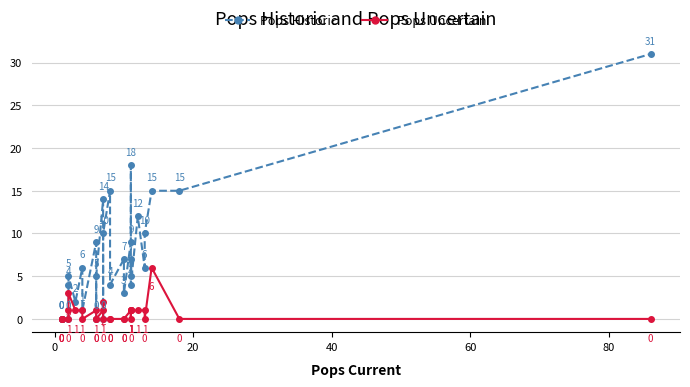

What is the average value of the Pops Uncertain series?

1